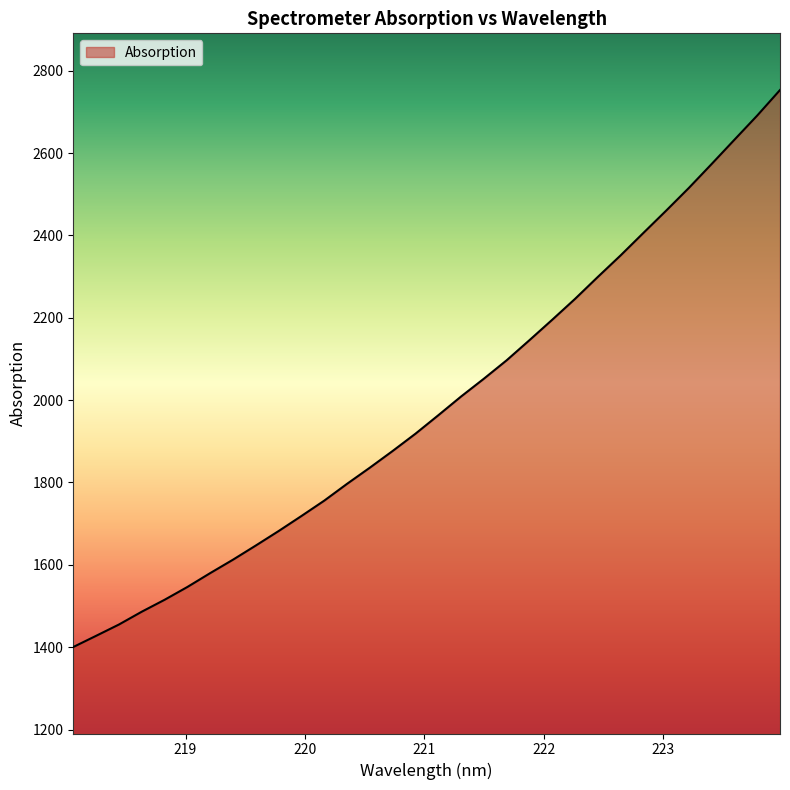

How many distinct data groups are displayed?

1